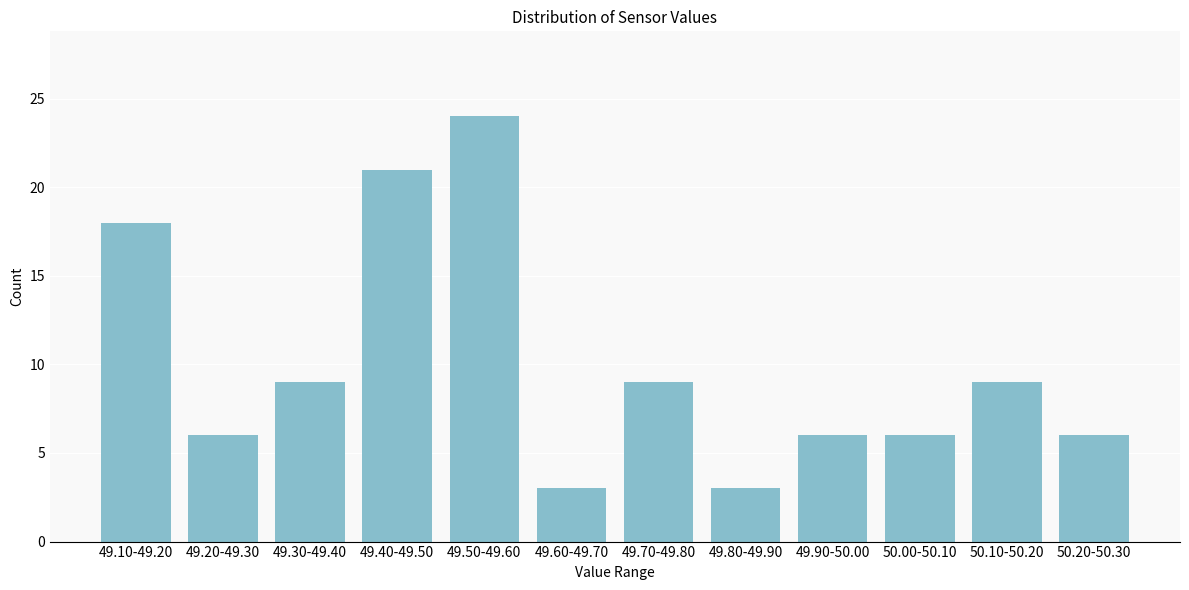

Reading left to right, list all the values displayed in this chart.

18	6	9	21	24	3	9	3	6	6	9	6